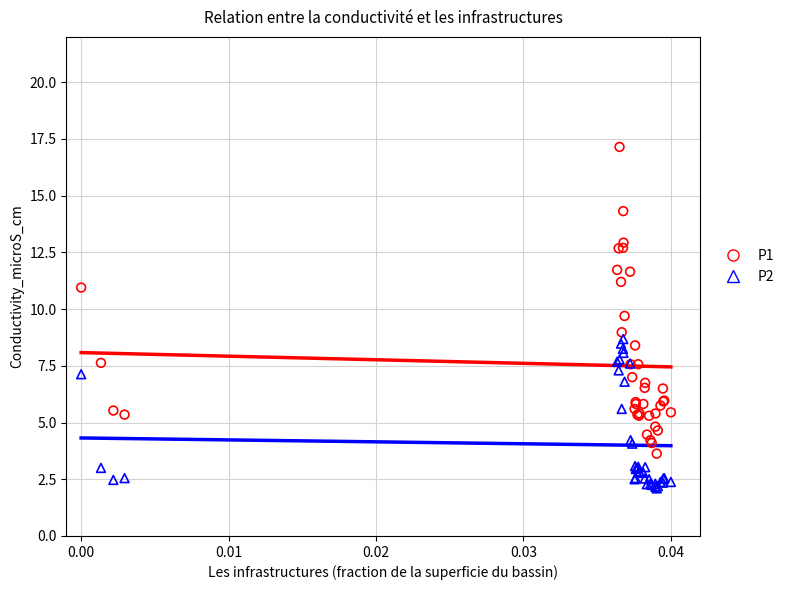

Which series reaches the maximum Y coordinate?

P1